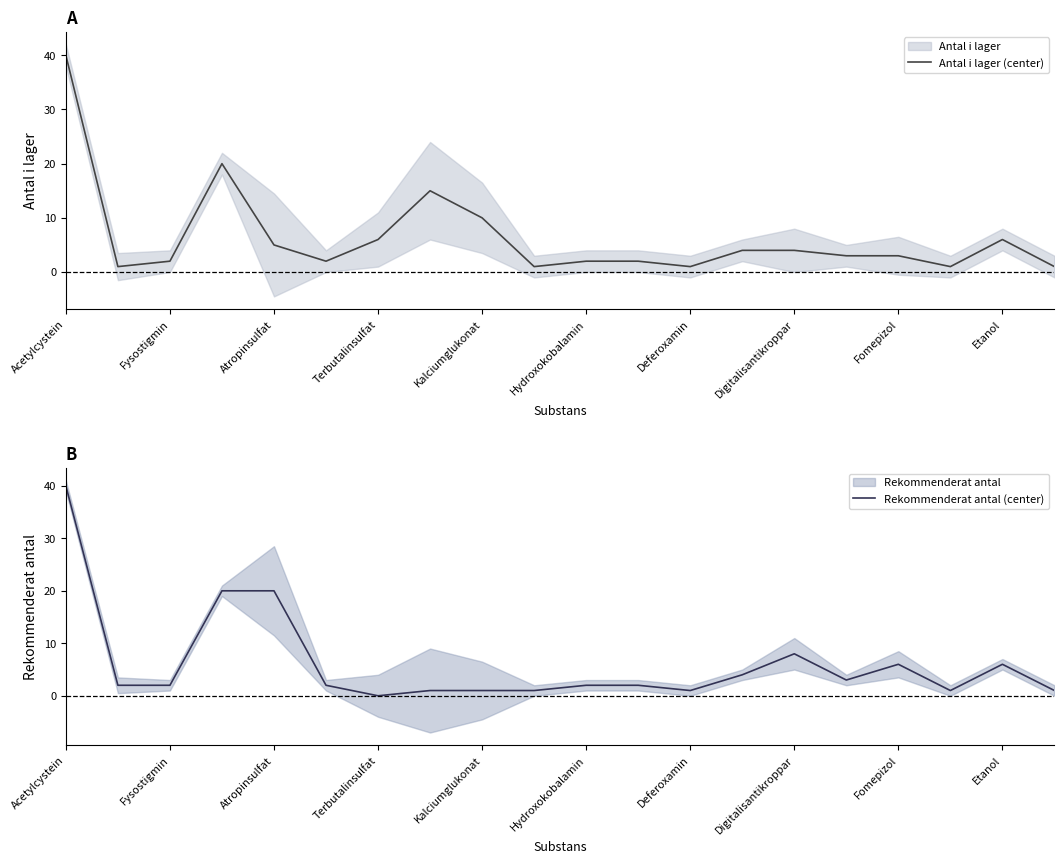

True or false: Rekommenderat antal (center) has more than 2 interior local peaks.

True